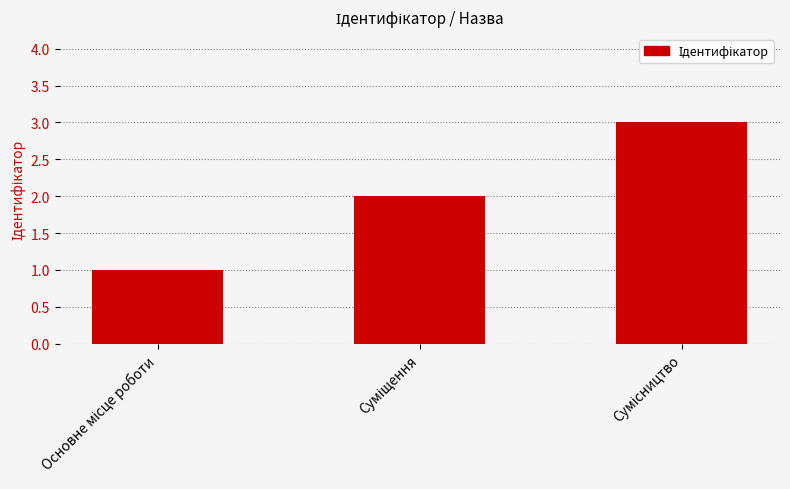

How many values are between 1 and 3?

3